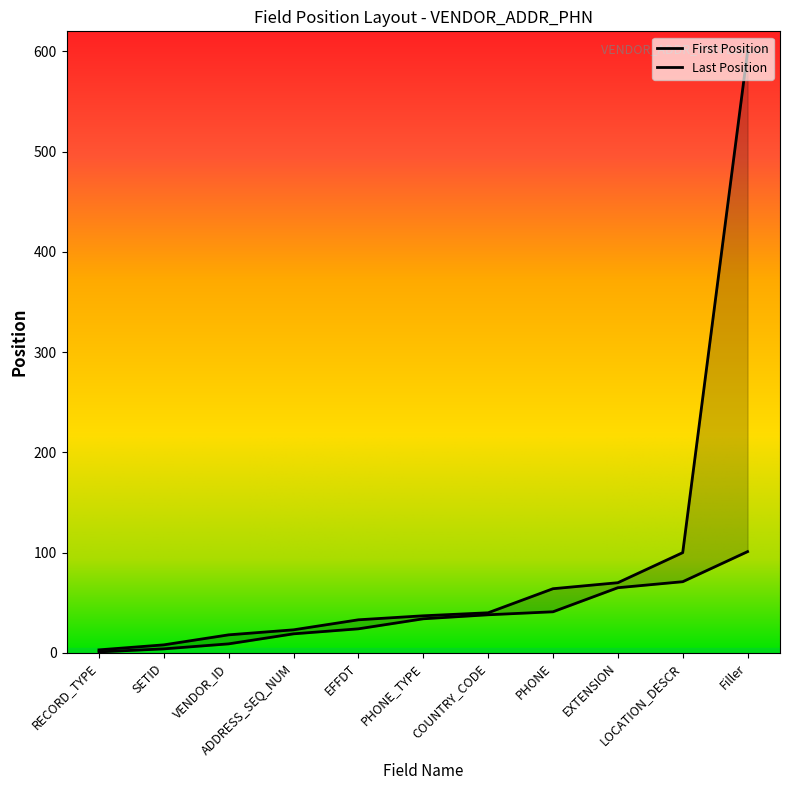

The Last Position series shows 37 at PHONE_TYPE. True or false?

True